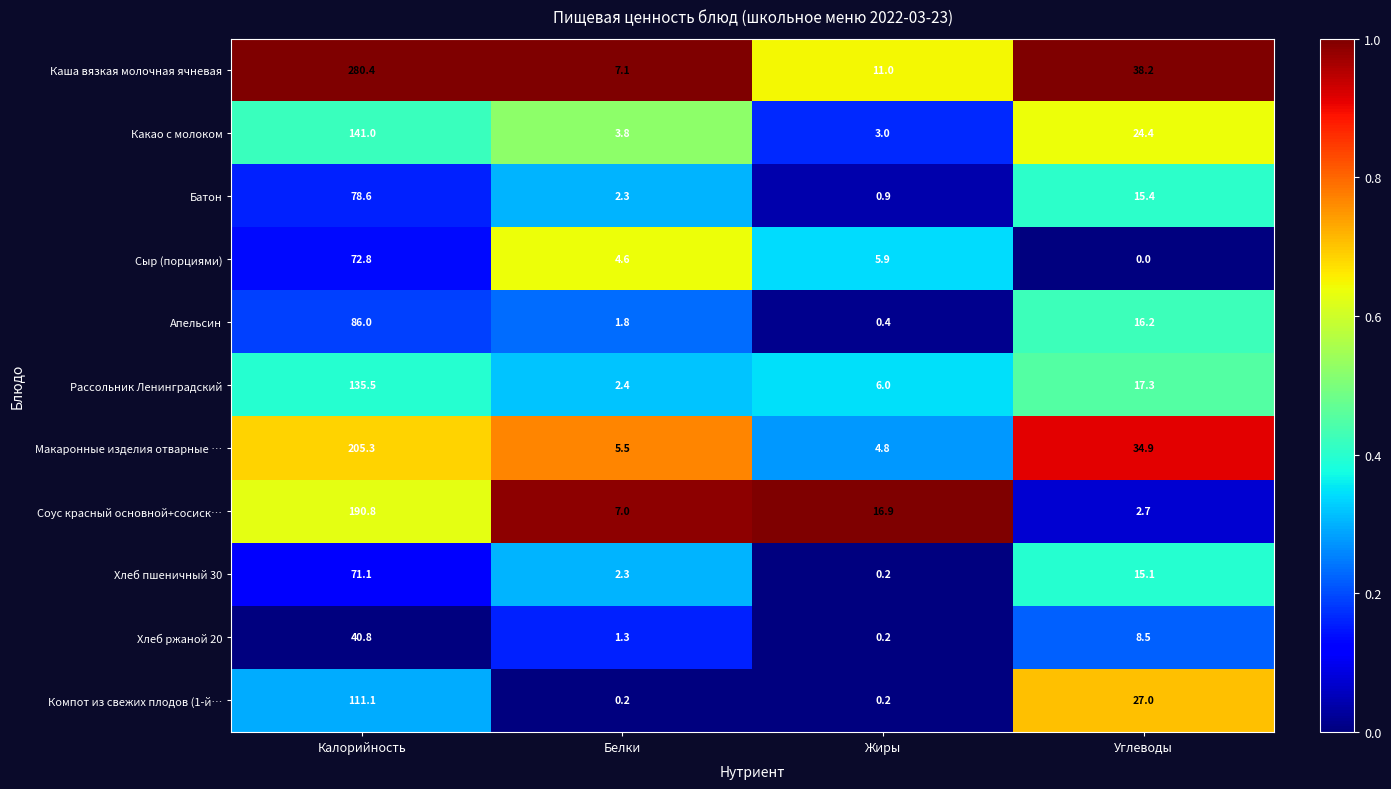

At which label does Макаронные изделия отварные … first exceed 34?

Калорийность